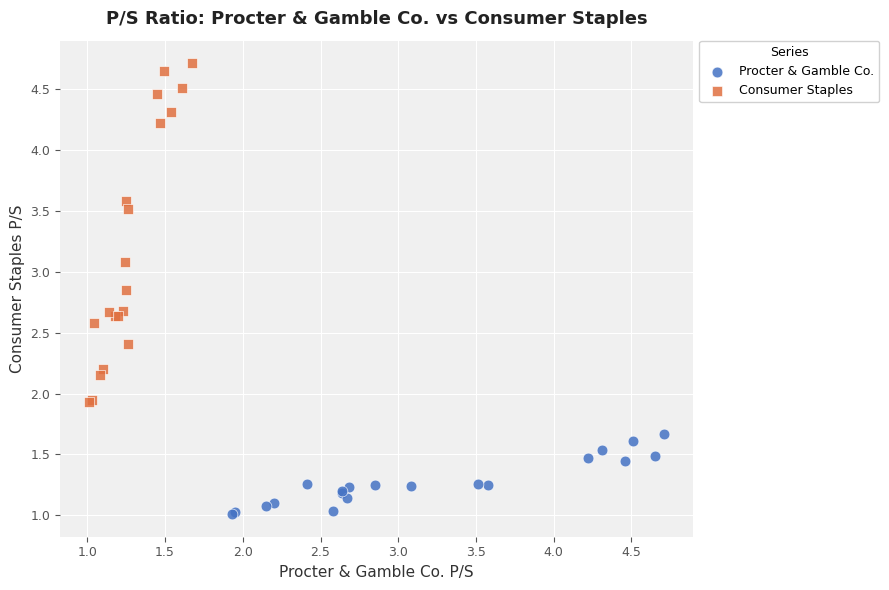

What are all the series names shown in the legend?

Procter & Gamble Co., Consumer Staples